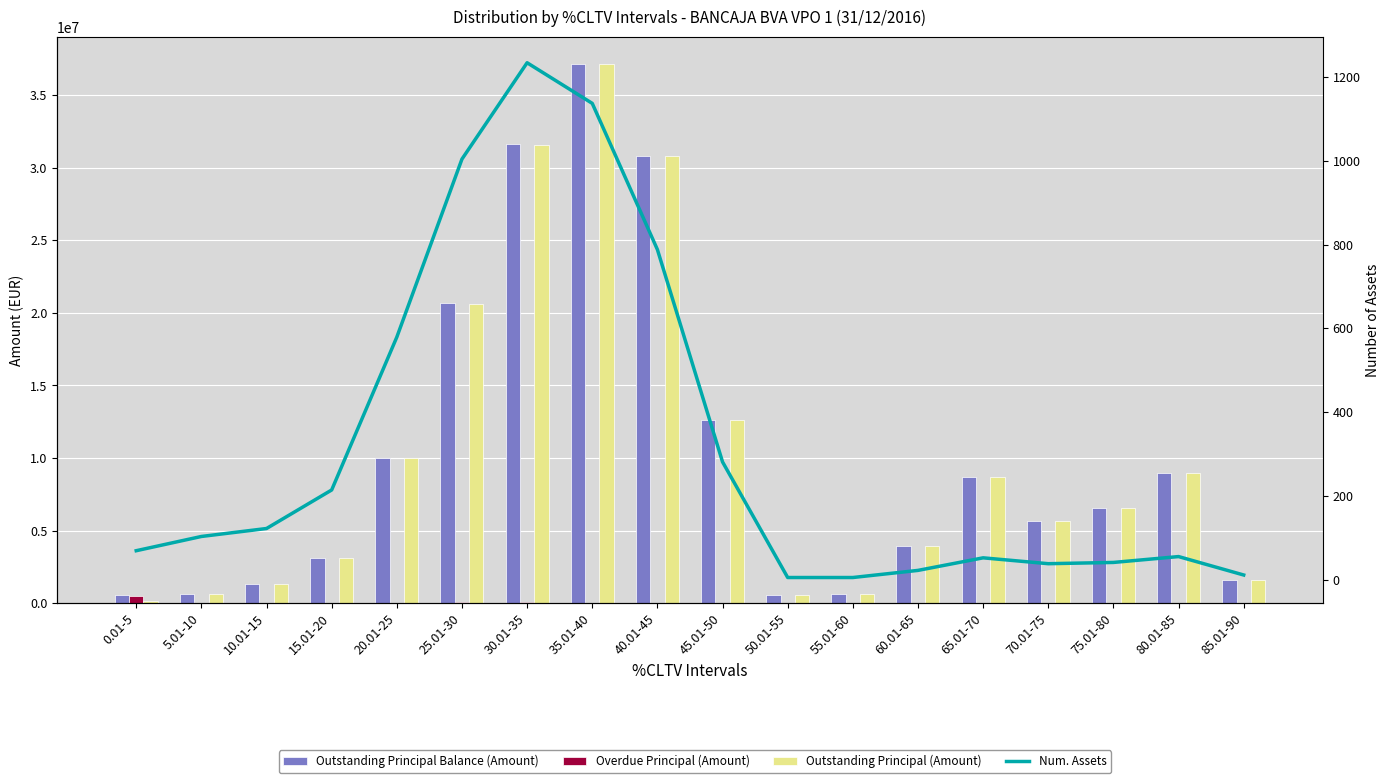

Which series has the largest total across all categories?

Outstanding Principal Balance (Amount)